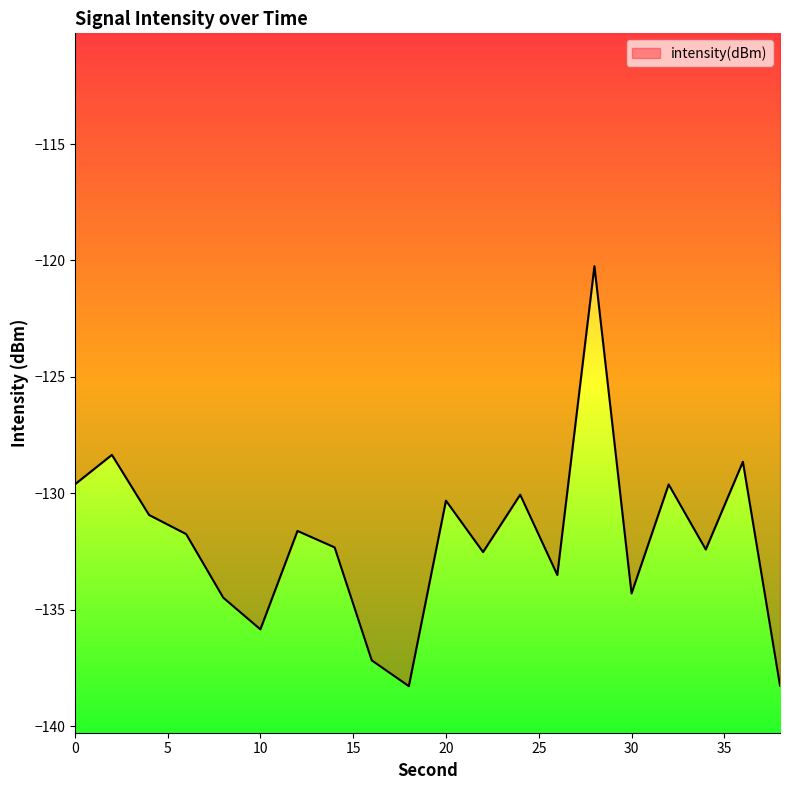

What is the smallest value displayed?

-138.3